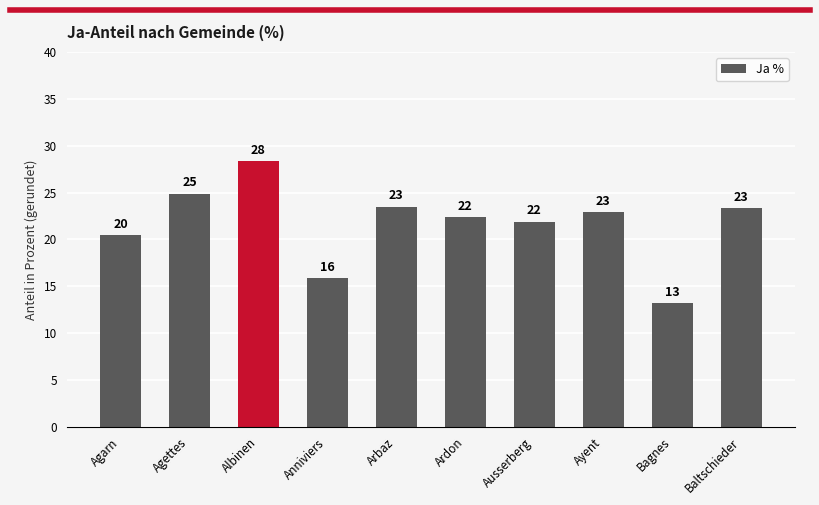

List the labels in order of value, smallest first.

Bagnes, Anniviers, Agarn, Ausserberg, Ardon, Ayent, Baltschieder, Arbaz, Agettes, Albinen